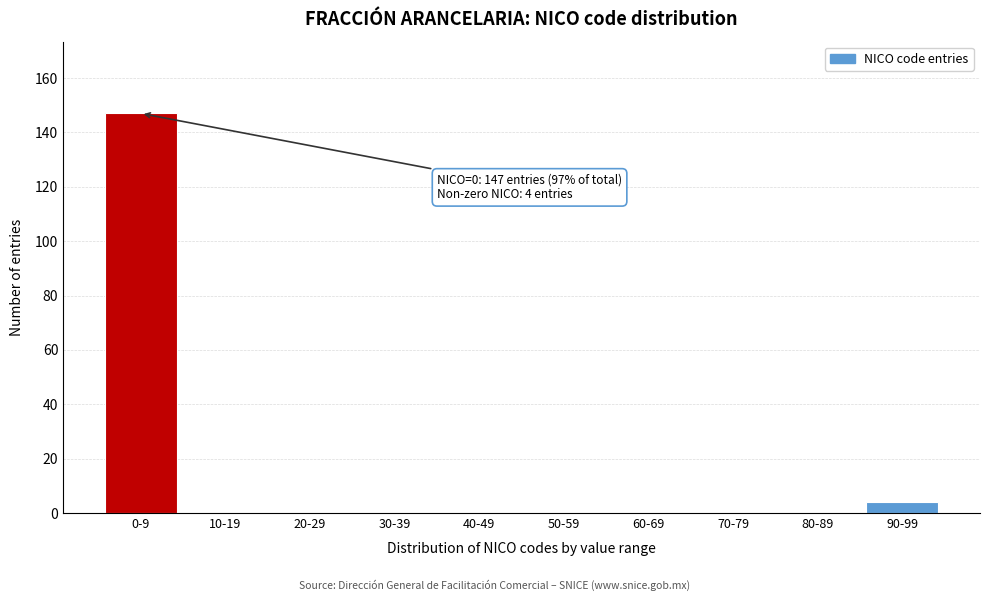

Reading right to left, list all the values displayed in this chart.

90-99=4	80-89=0	70-79=0	60-69=0	50-59=0	40-49=0	30-39=0	20-29=0	10-19=0	0-9=147